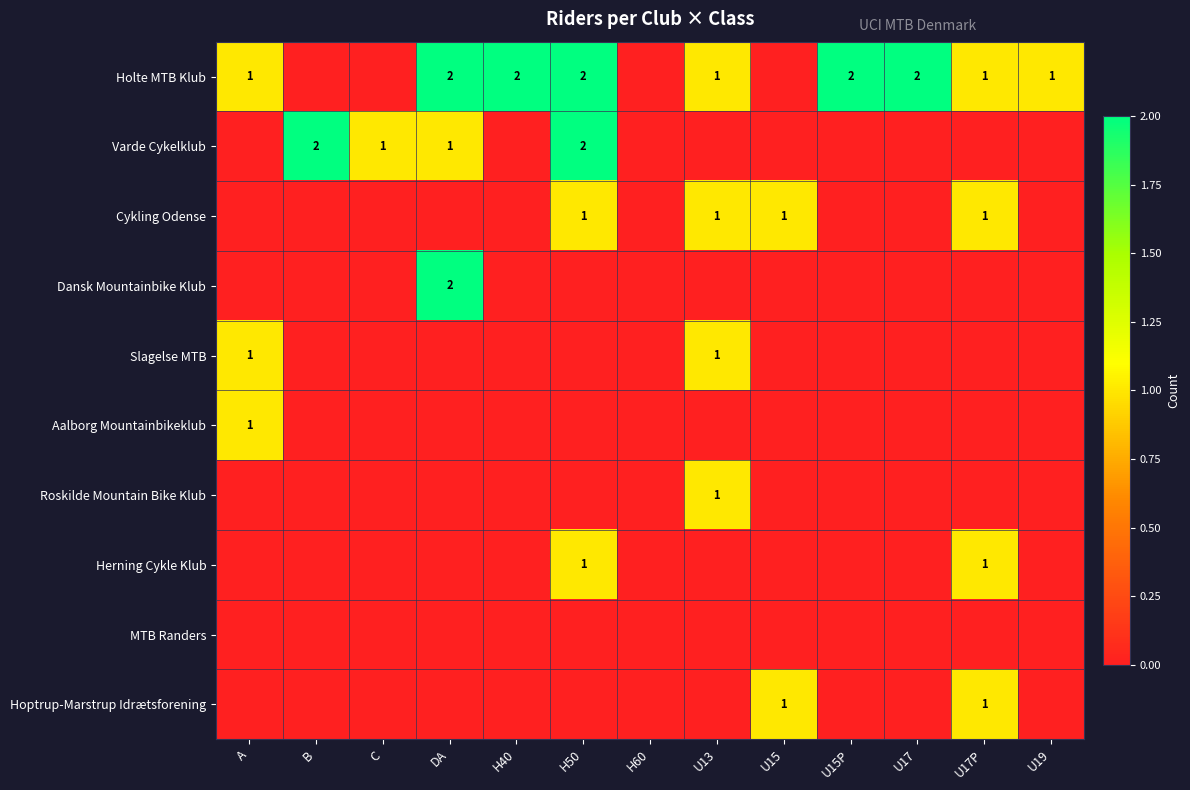

At which category does the chart reach its minimum across all series?

B